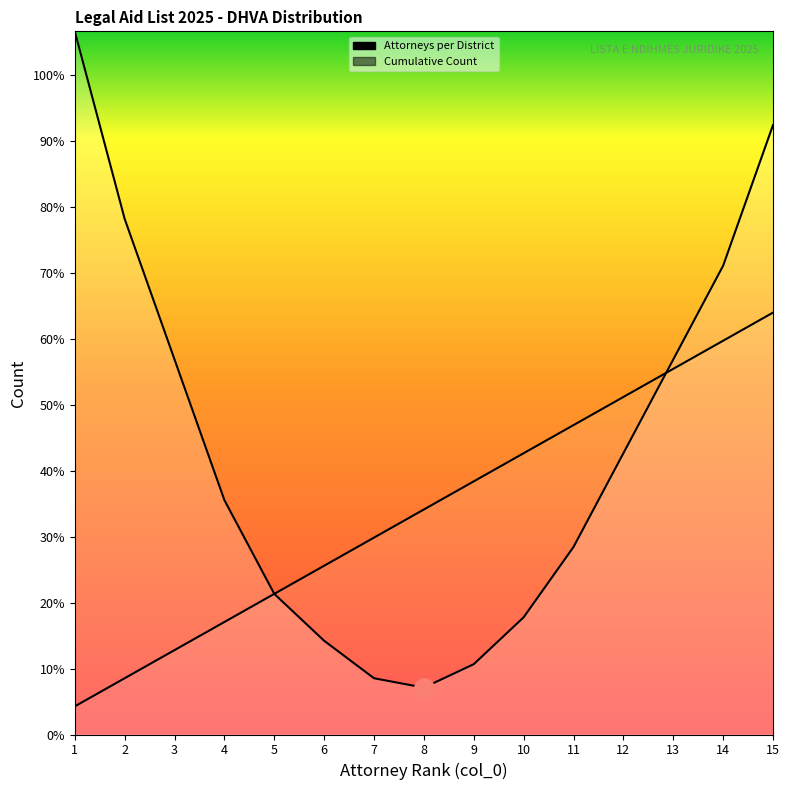

What is the difference between the maximum and minimum values?

9.0